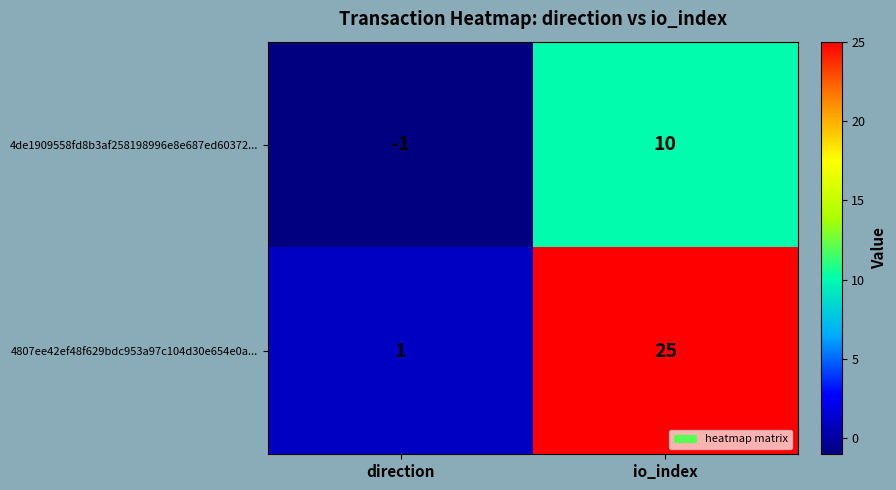

Reading left to right, list all the values displayed in this chart.

4de1909558fd8b3af258198996e8e687ed60372...: -1	10
4807ee42ef48f629bdc953a97c104d30e654e0a...: 1	25